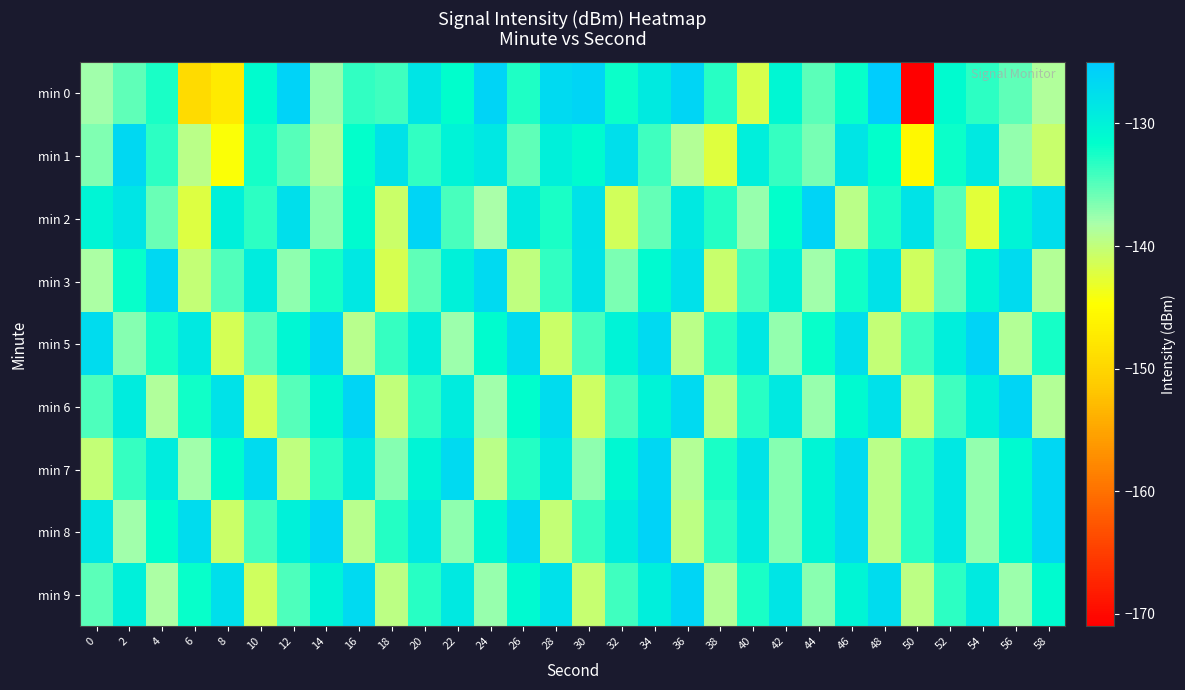

At which category does the chart reach its peak across all series?

48